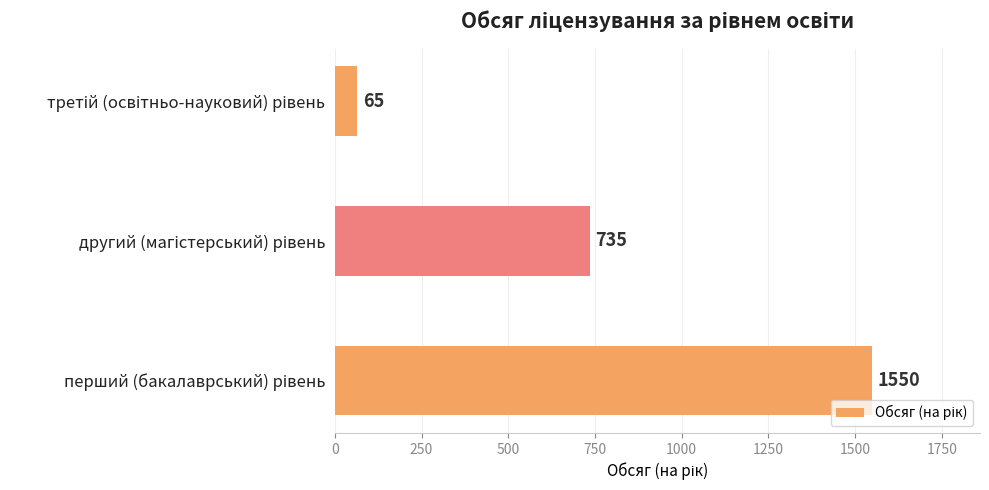

What is the sum of all values?

2350